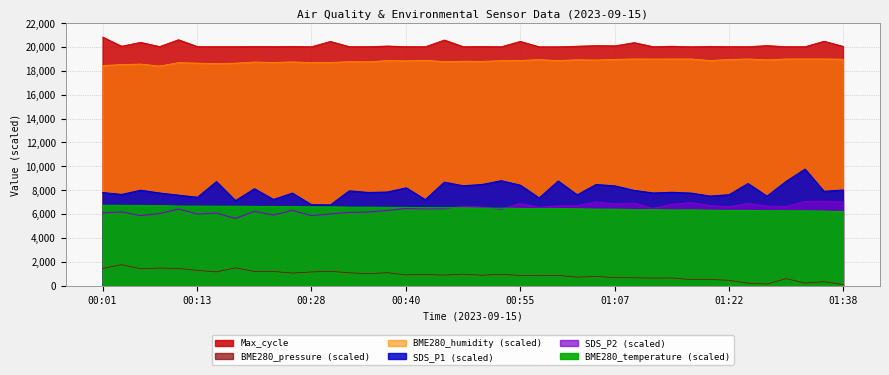

What value does the BME280_pressure series have at 00:42?

926.4